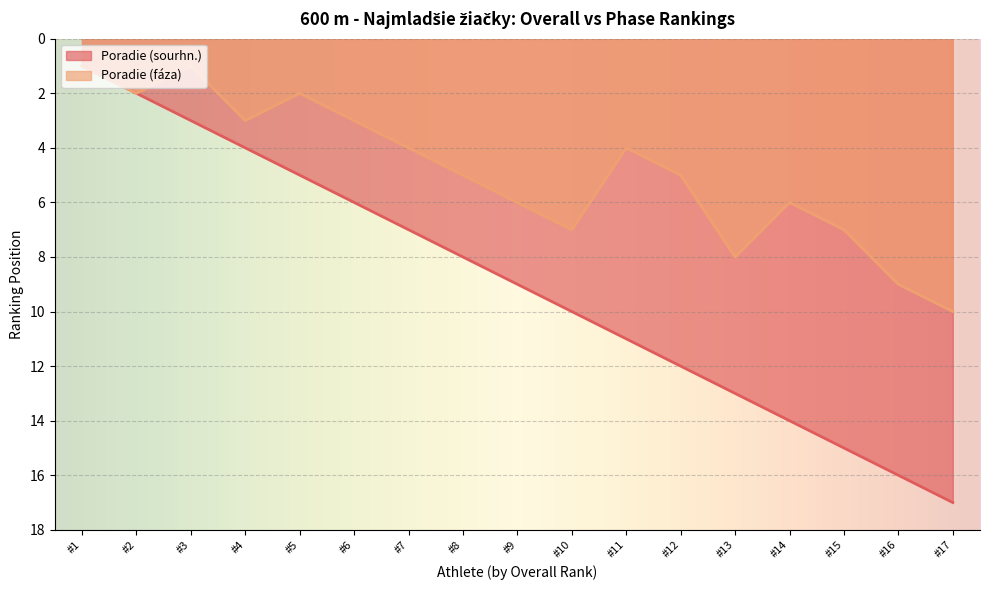

Rank the series by their average value, from highest to lowest.

Poradie (sourhn.), Poradie (fáza)